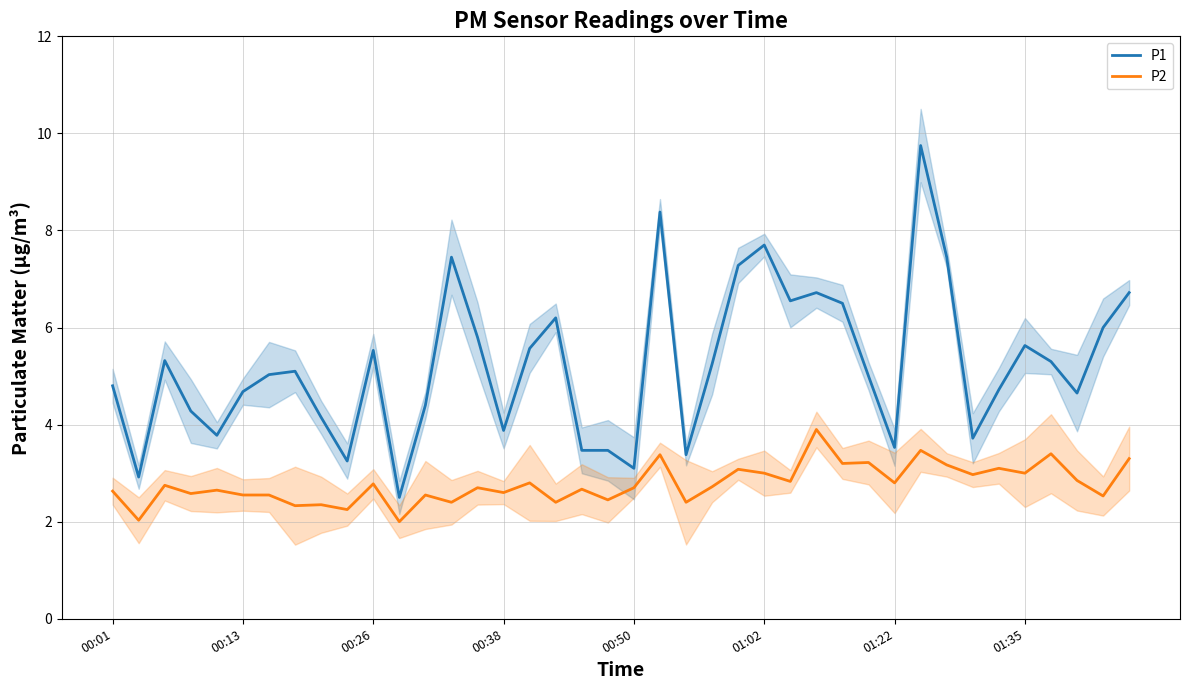

Rank the series by their average value, from lowest to highest.

P2, P1